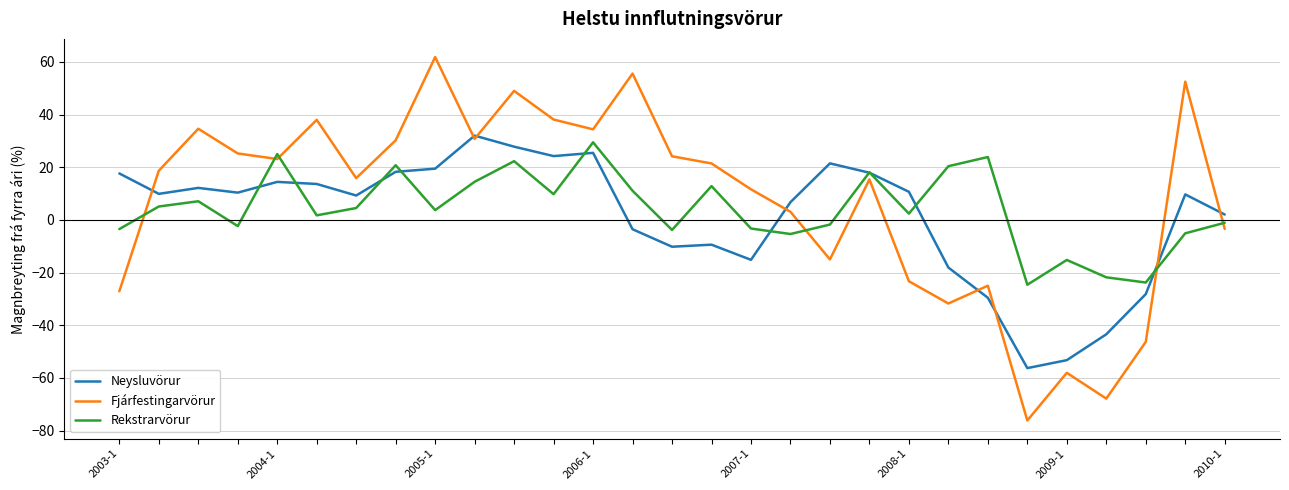

What is the minimum value for Neysluvörur?

-56.2